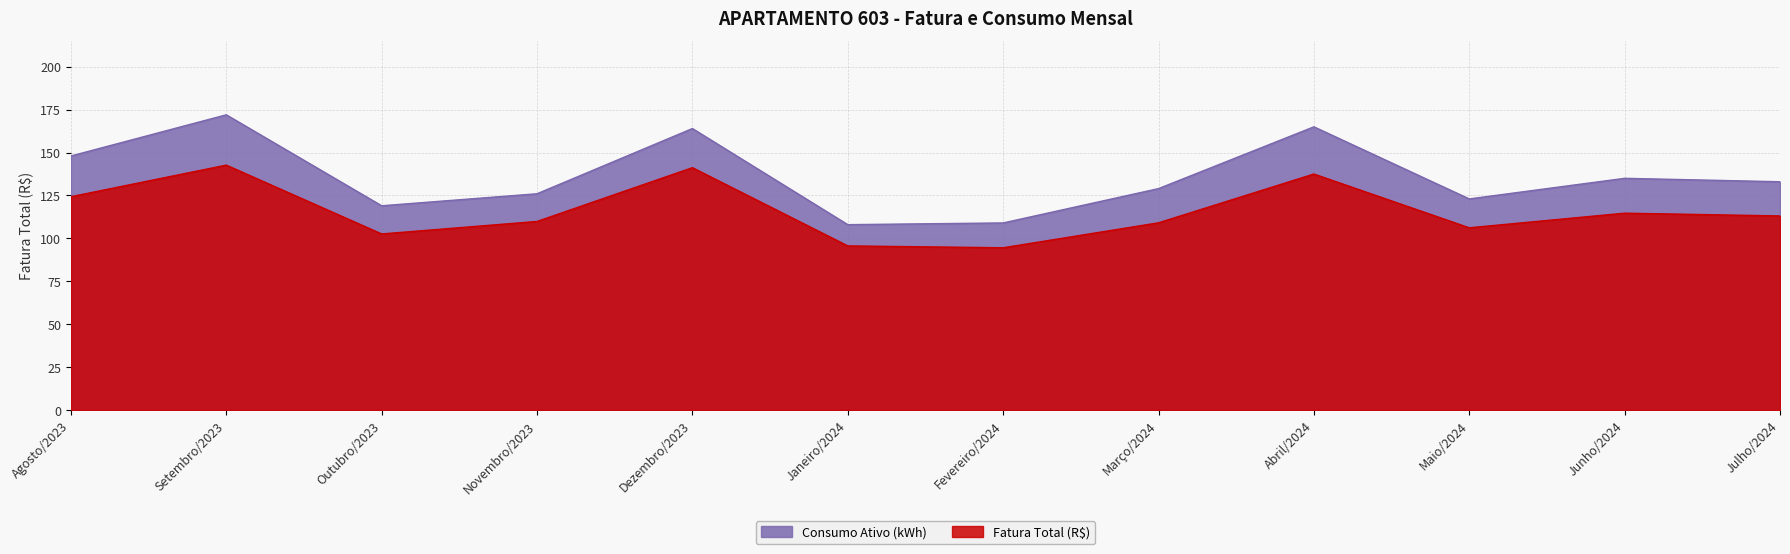

What are all the series names shown in the legend?

Consumo Ativo (kWh), Fatura Total (R$)